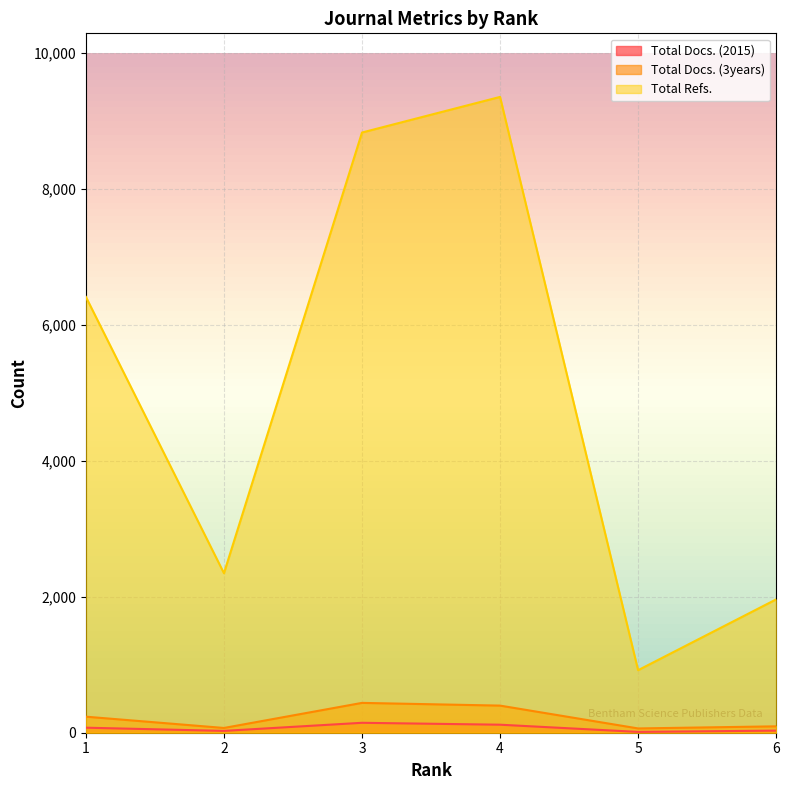

Between 5 and 6, which series saw the biggest shift?

Total Refs.